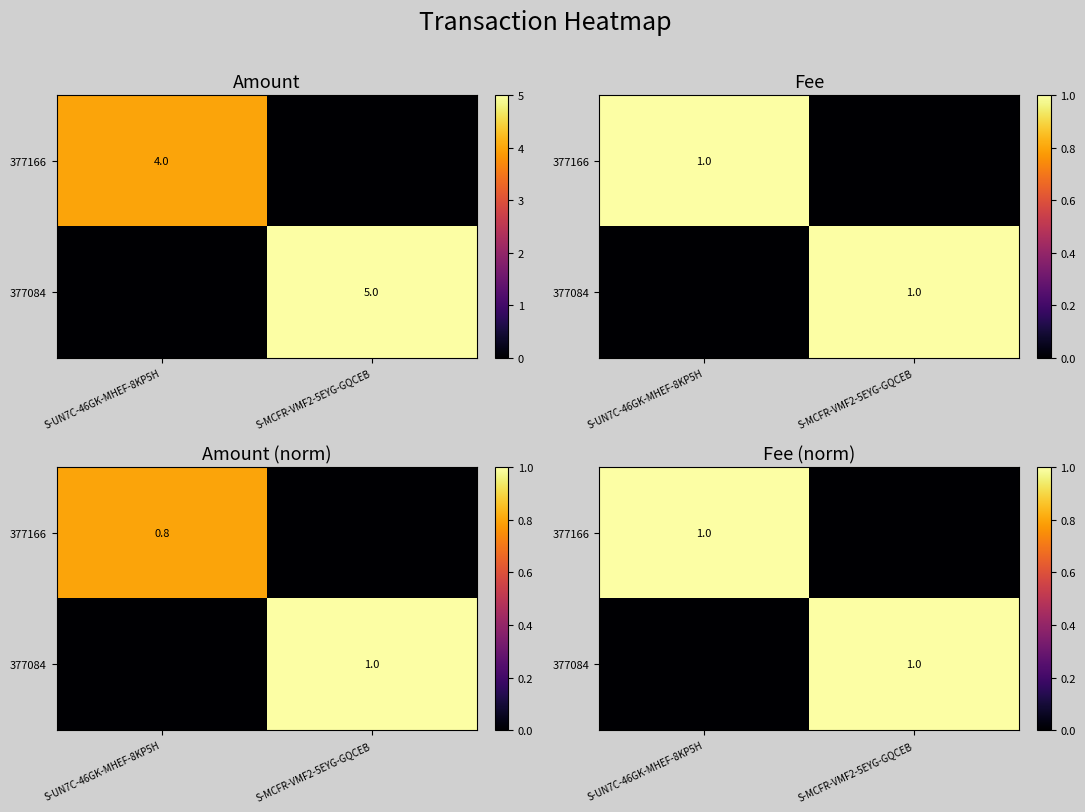

The value of 377166 at S-UN7C-46GK-MHEF-8KP5H is 1. True or false?

True